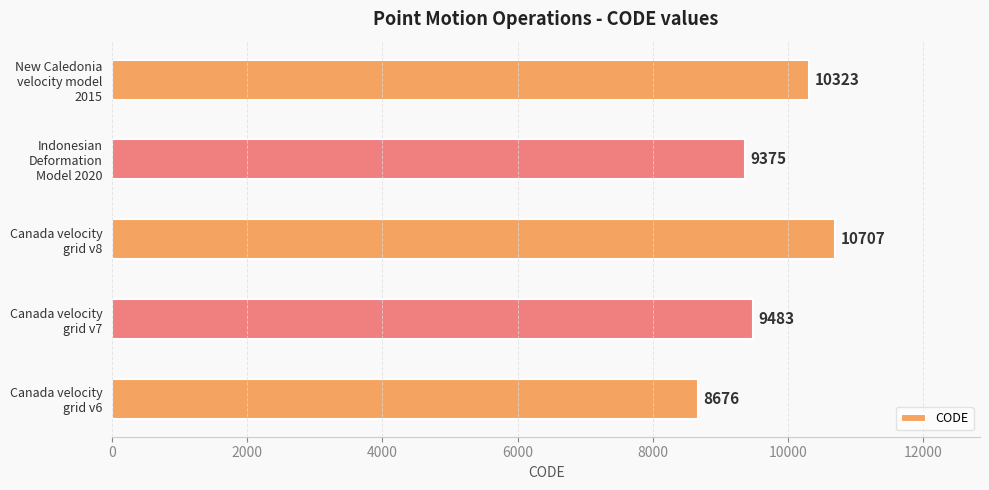

Which category has the highest value across all series?

Canada velocity
grid v8